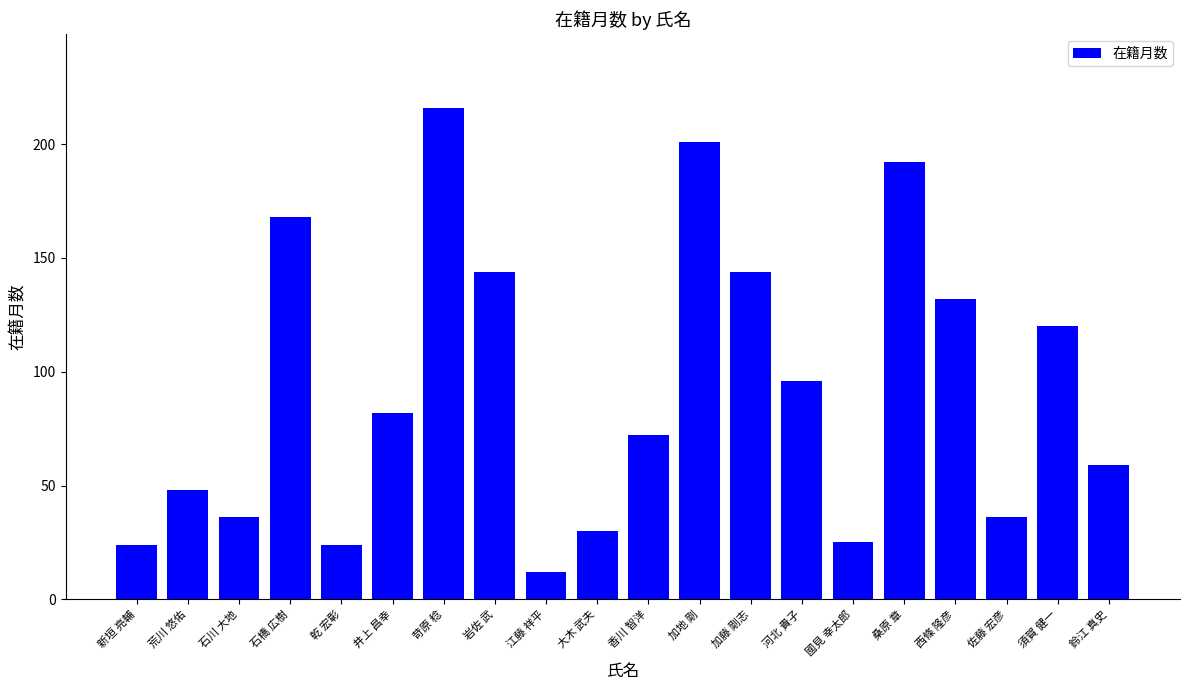

What is the difference between the values at 西條 隆彦 and 江藤 祥平?

120